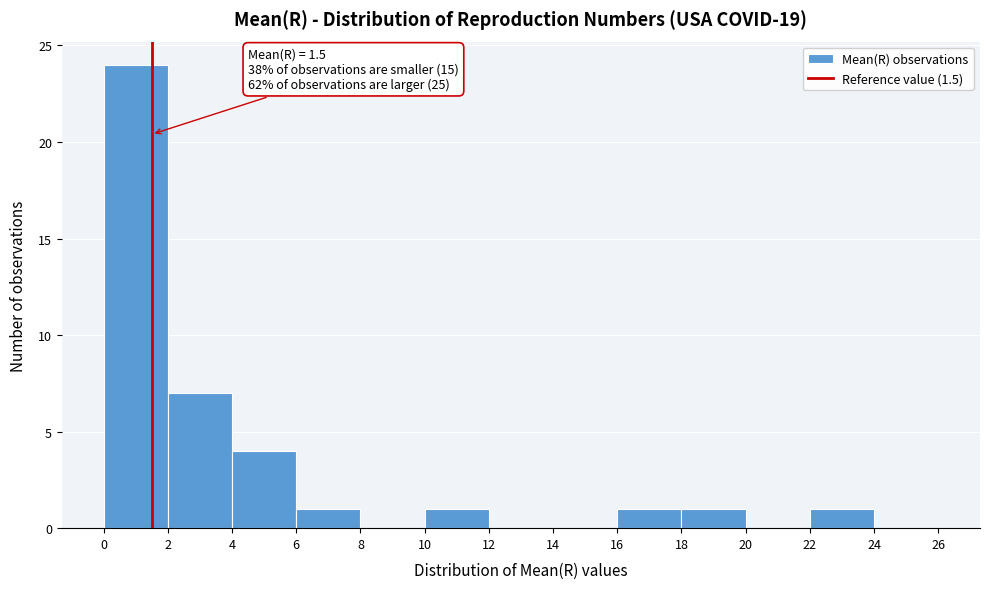

Over which range of the x-axis is the bar tallest?

0 to 2